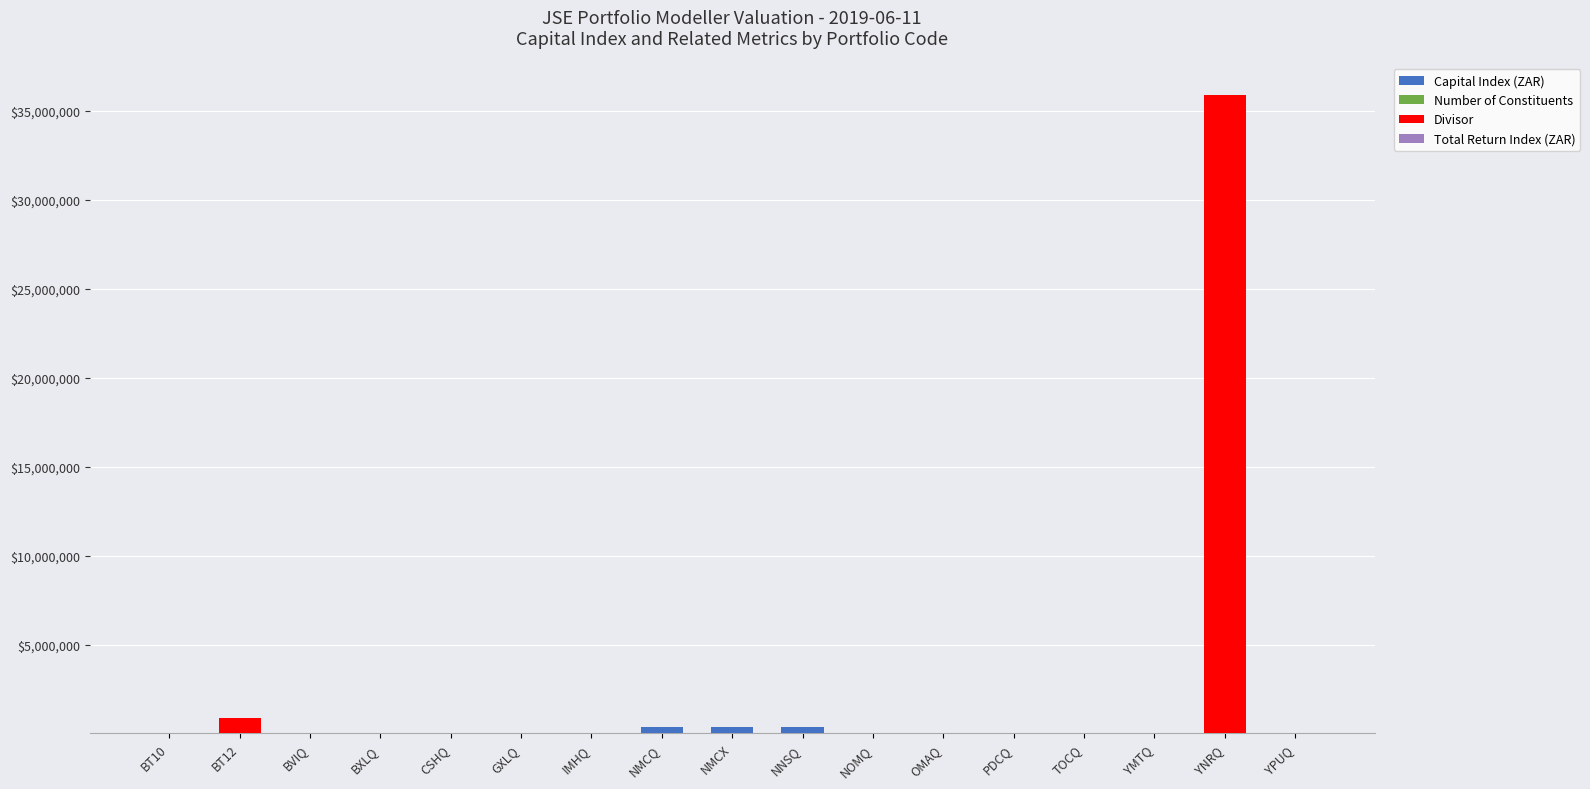

At which category is the sum across all series the highest?

YNRQ